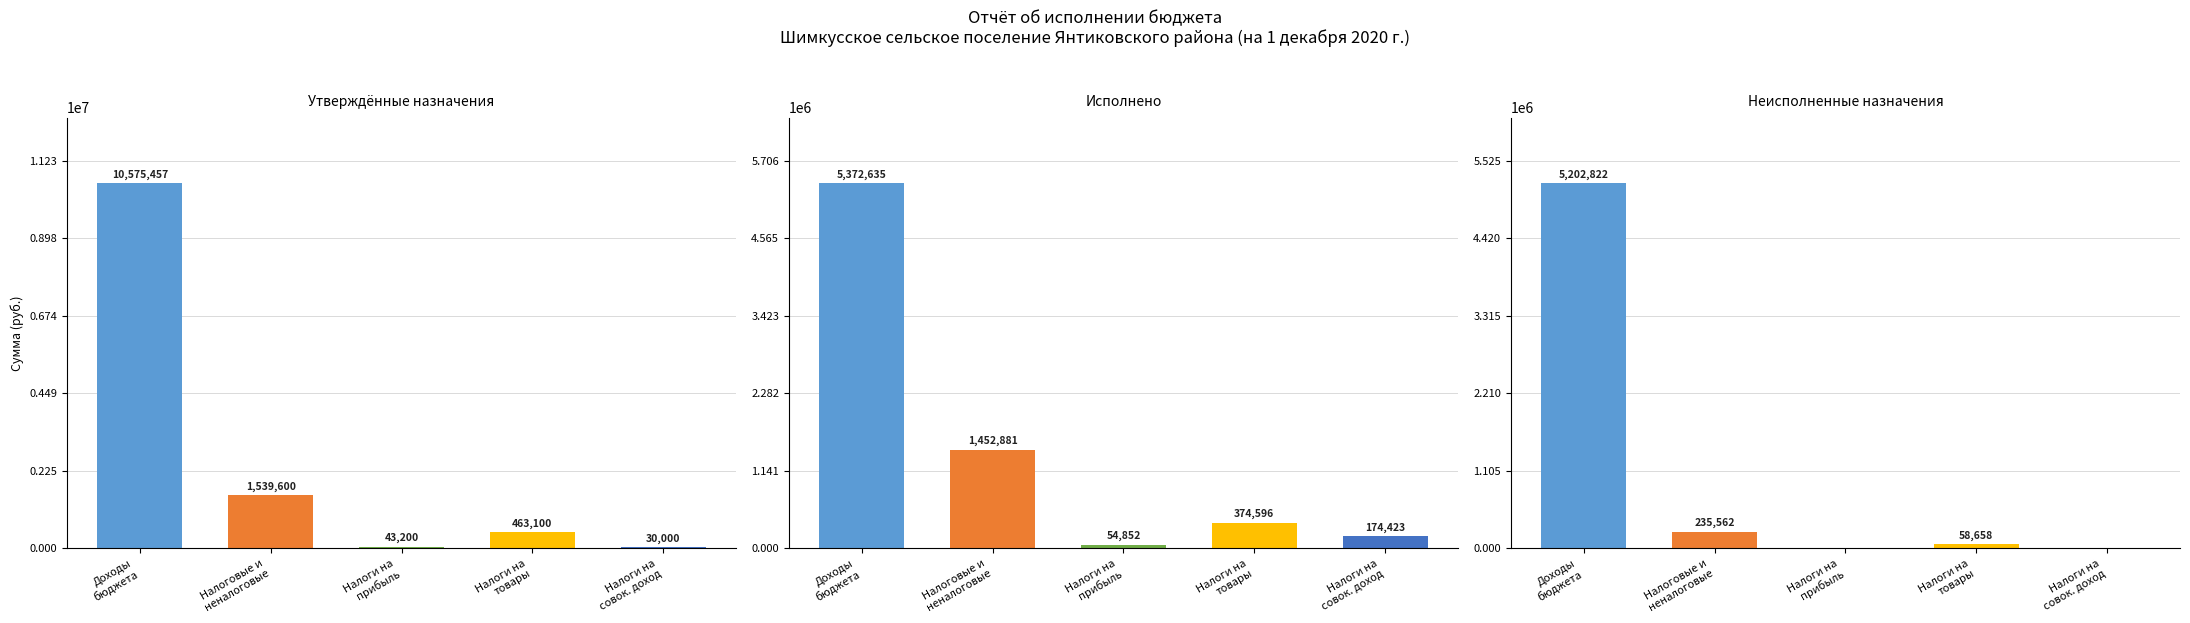

At how many categories does at least one series exceed 543954?

2